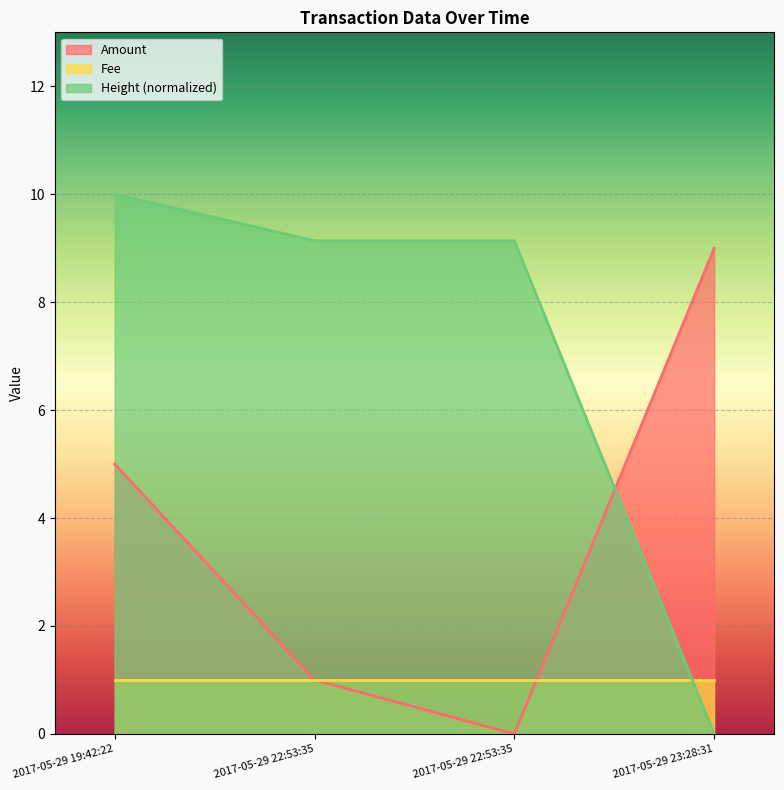

Does the chart display data point markers on the line(s)?

No